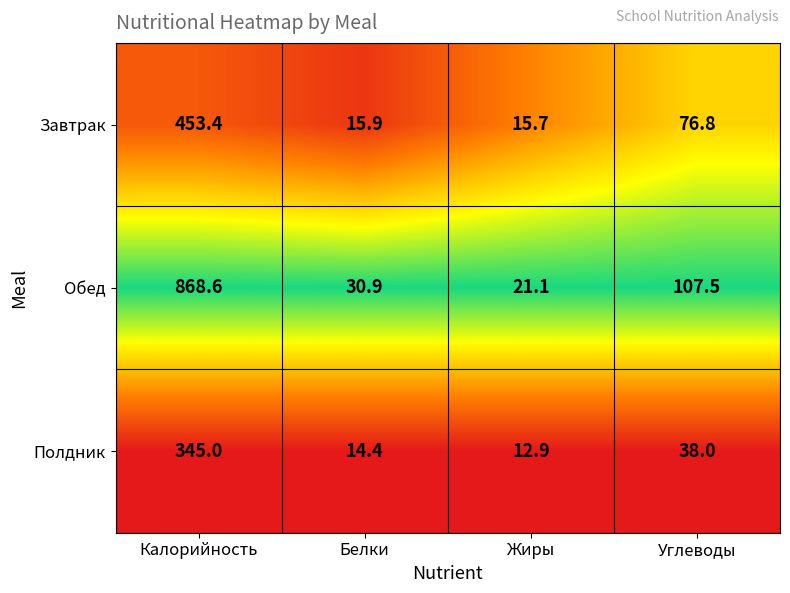

Rank the series at Белки from lowest to highest value.

Полдник, Завтрак, Обед